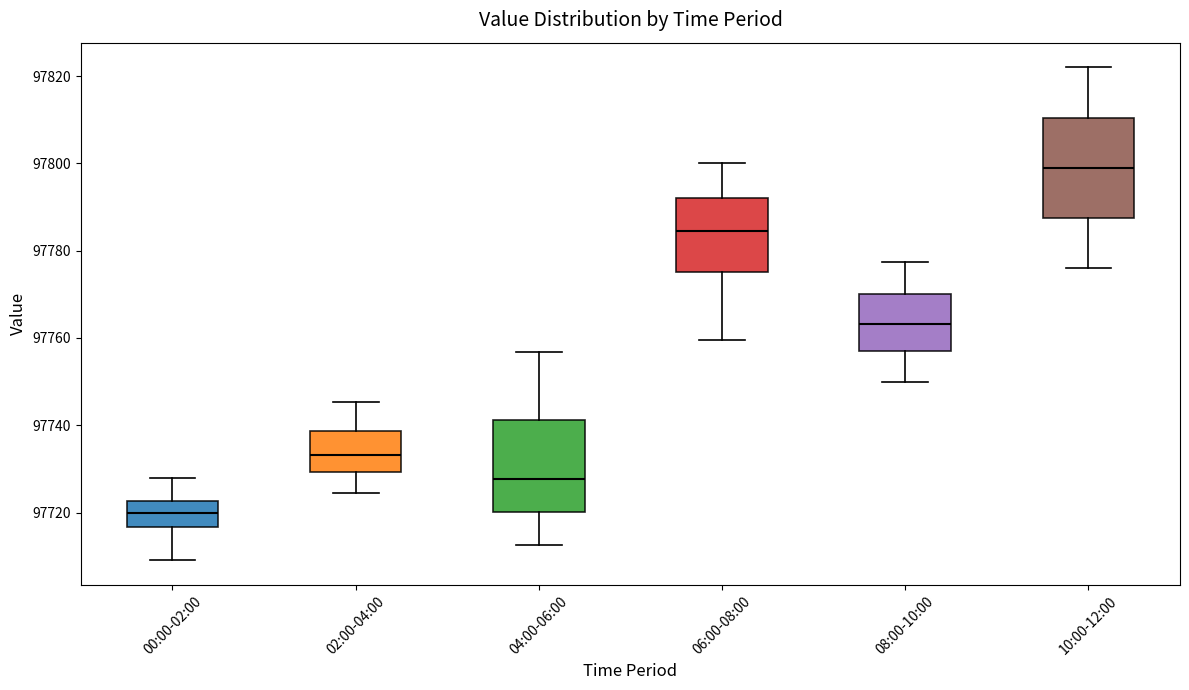

Which box's median line is the lowest?

00:00-02:00